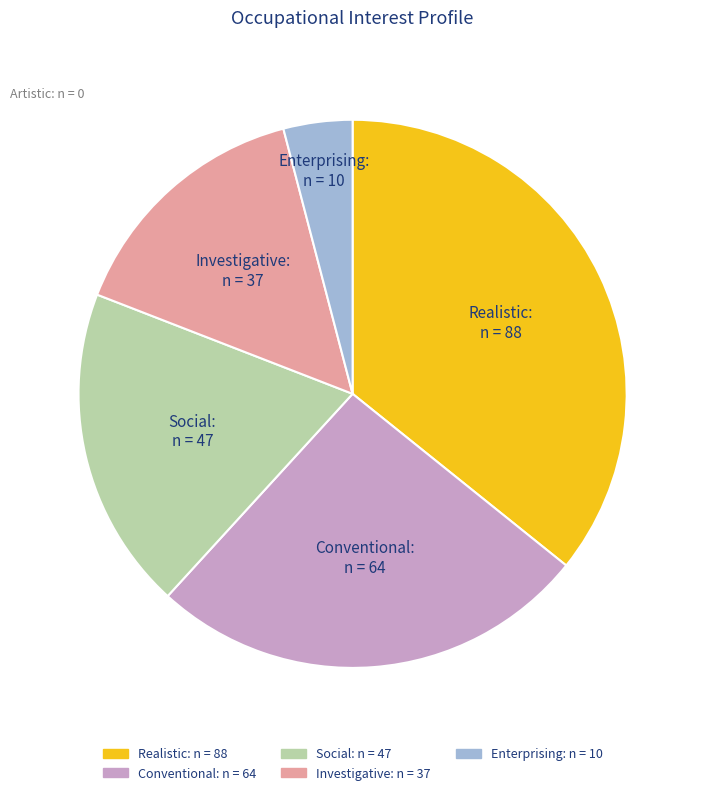

Is there any slice that represents more than half of the pie?

No